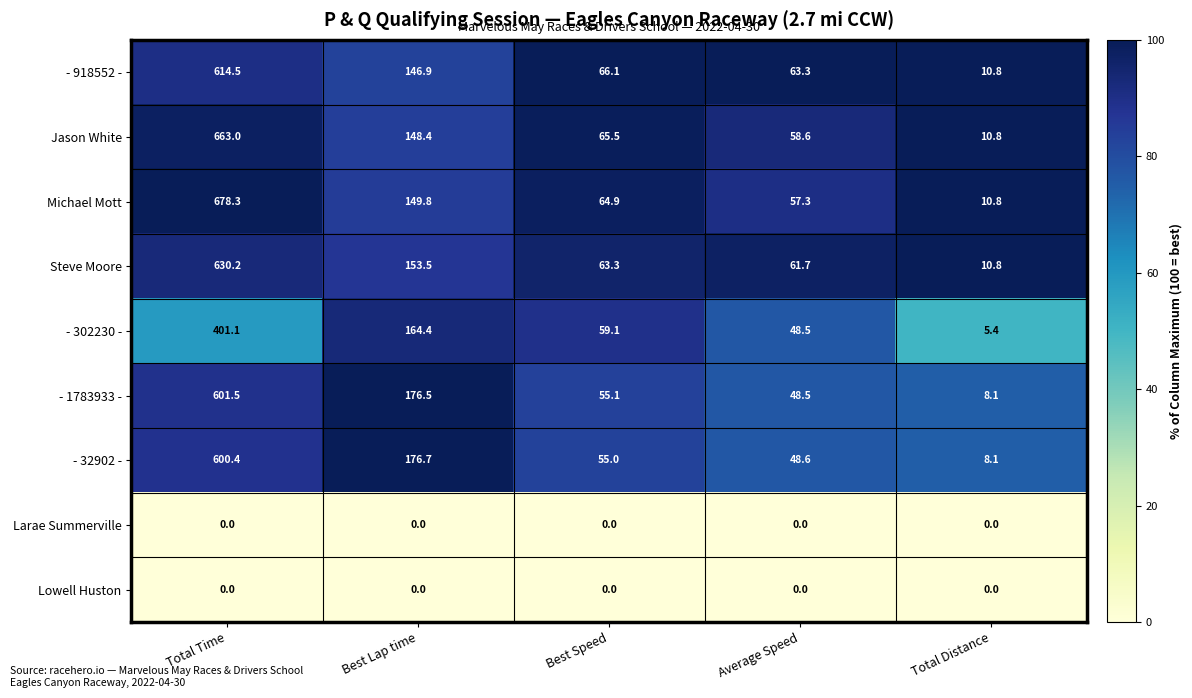

Which series has the largest total across all categories?

Michael Mott